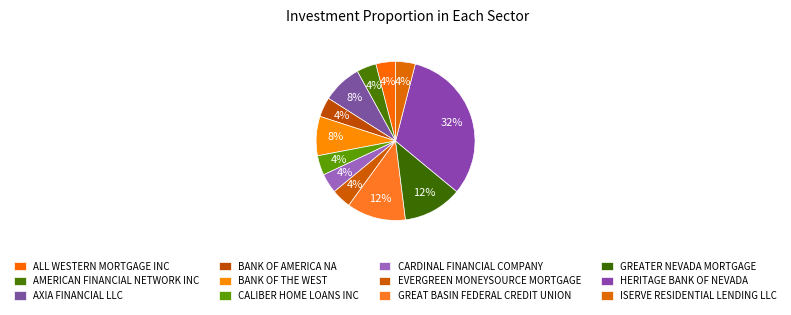

How many segments does this pie chart have?

12